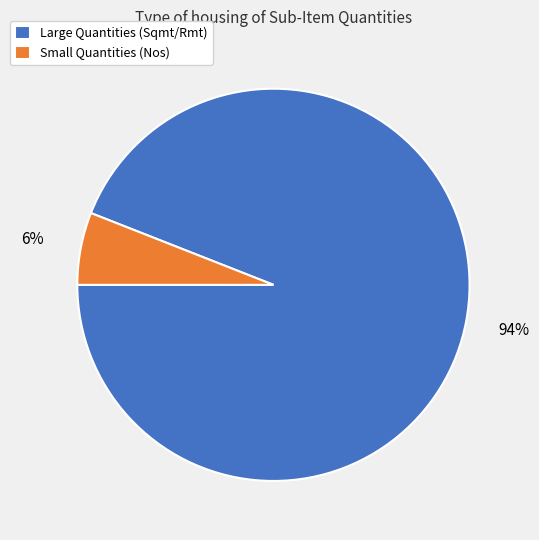

To the nearest percent, what is the average slice percentage?

50%